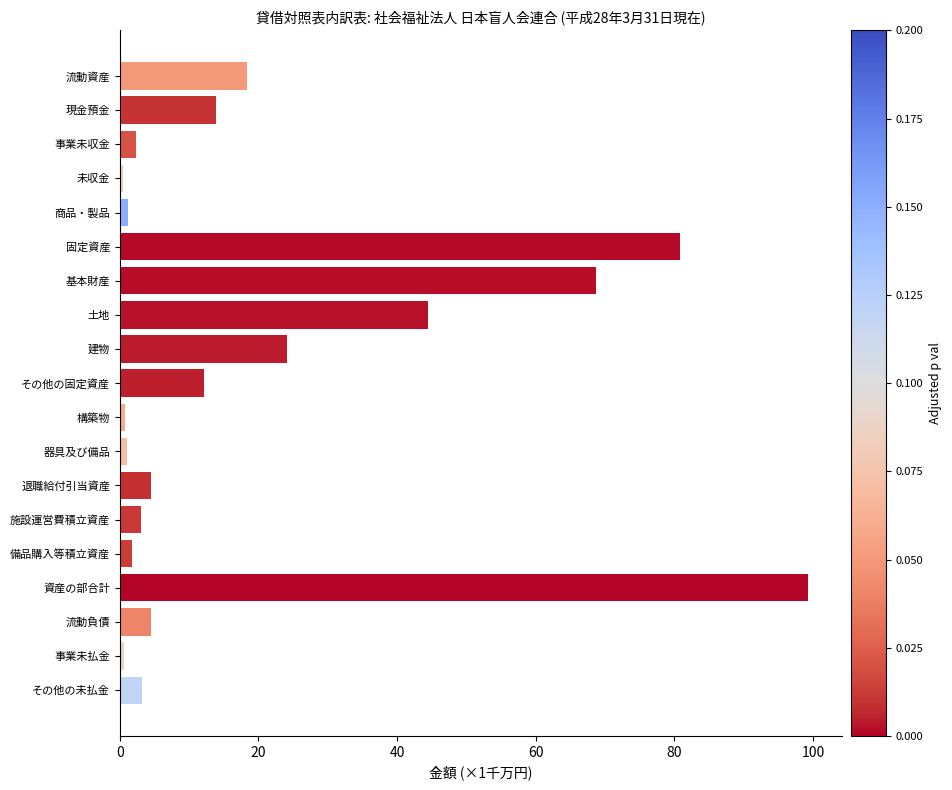

What is the label of the 10th bar from the top?

その他の固定資産